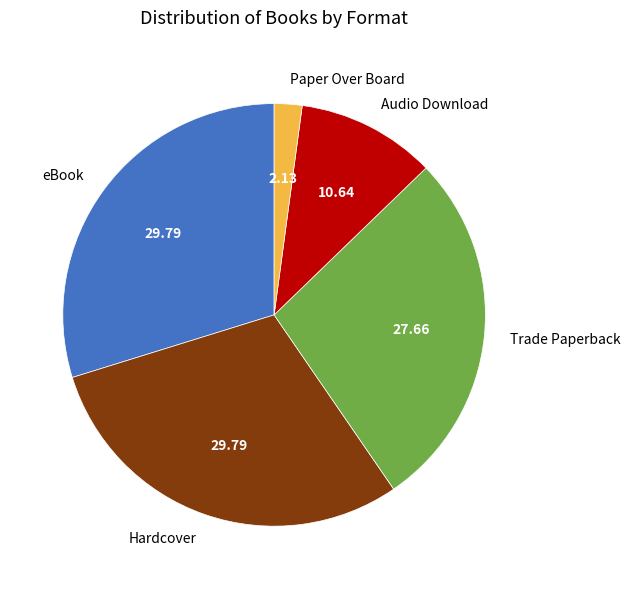

Is there any slice that represents more than half of the pie?

No